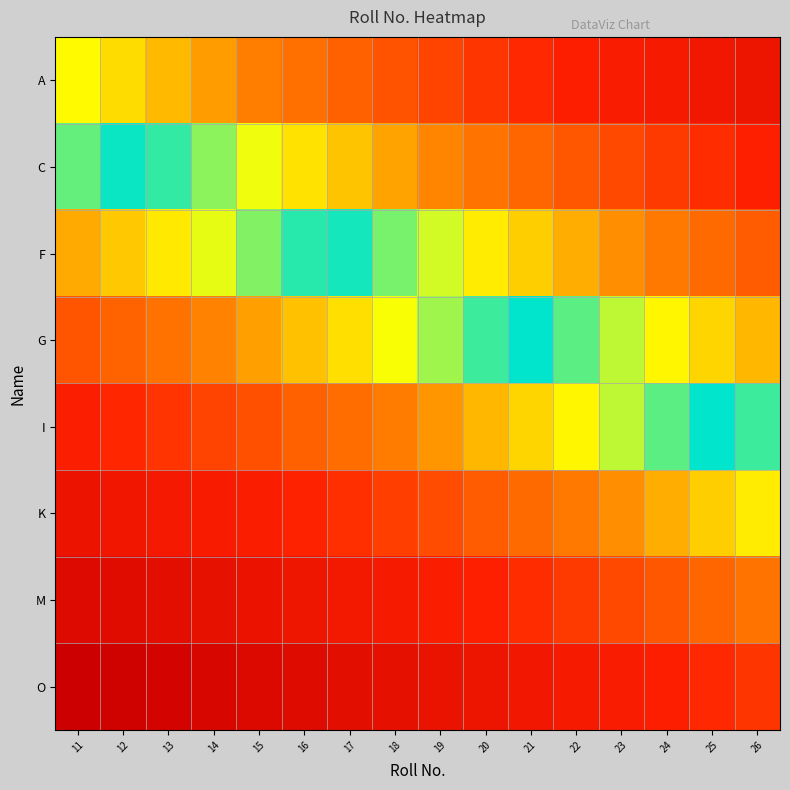

At how many categories does at least one series exceed 0?

16